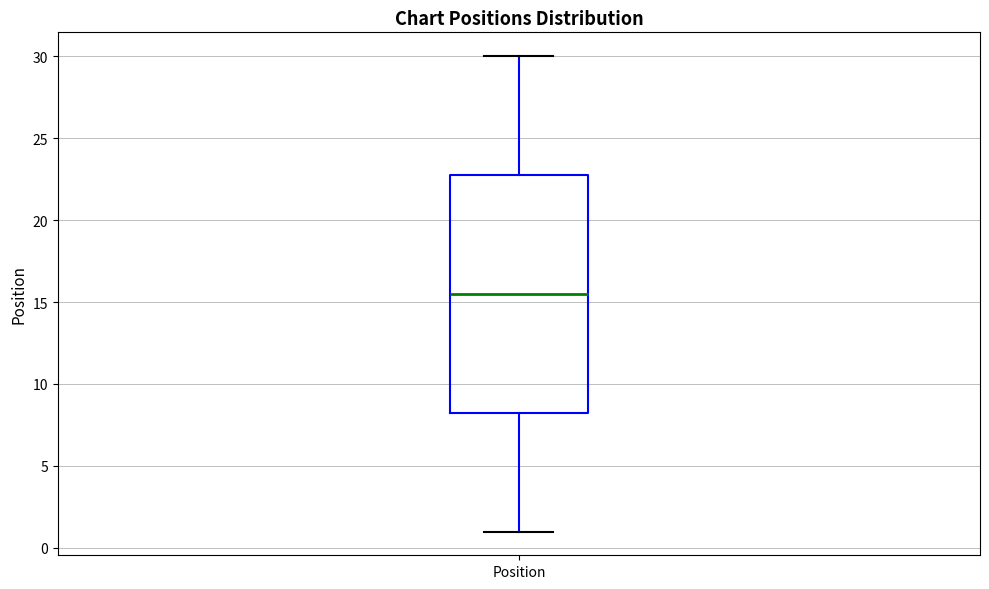

Where is the upper edge of the box for Position on the y-axis? The values are not printed on the chart, so give them approximately, as read against the axis.

23.0